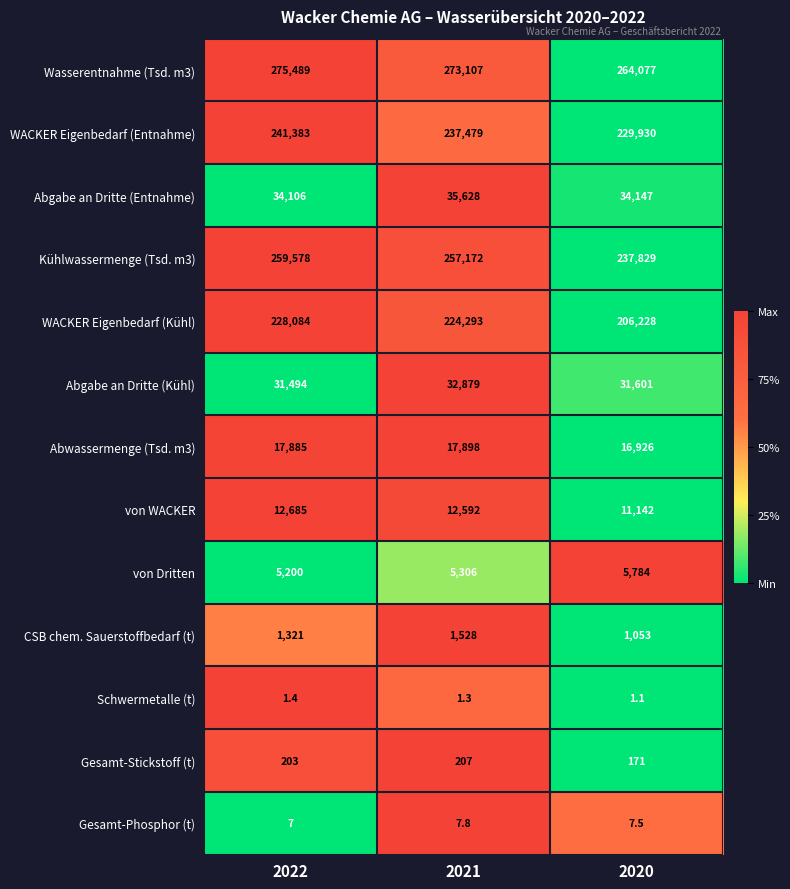

Which series has the largest total across all categories?

Wasserentnahme (Tsd. m3)